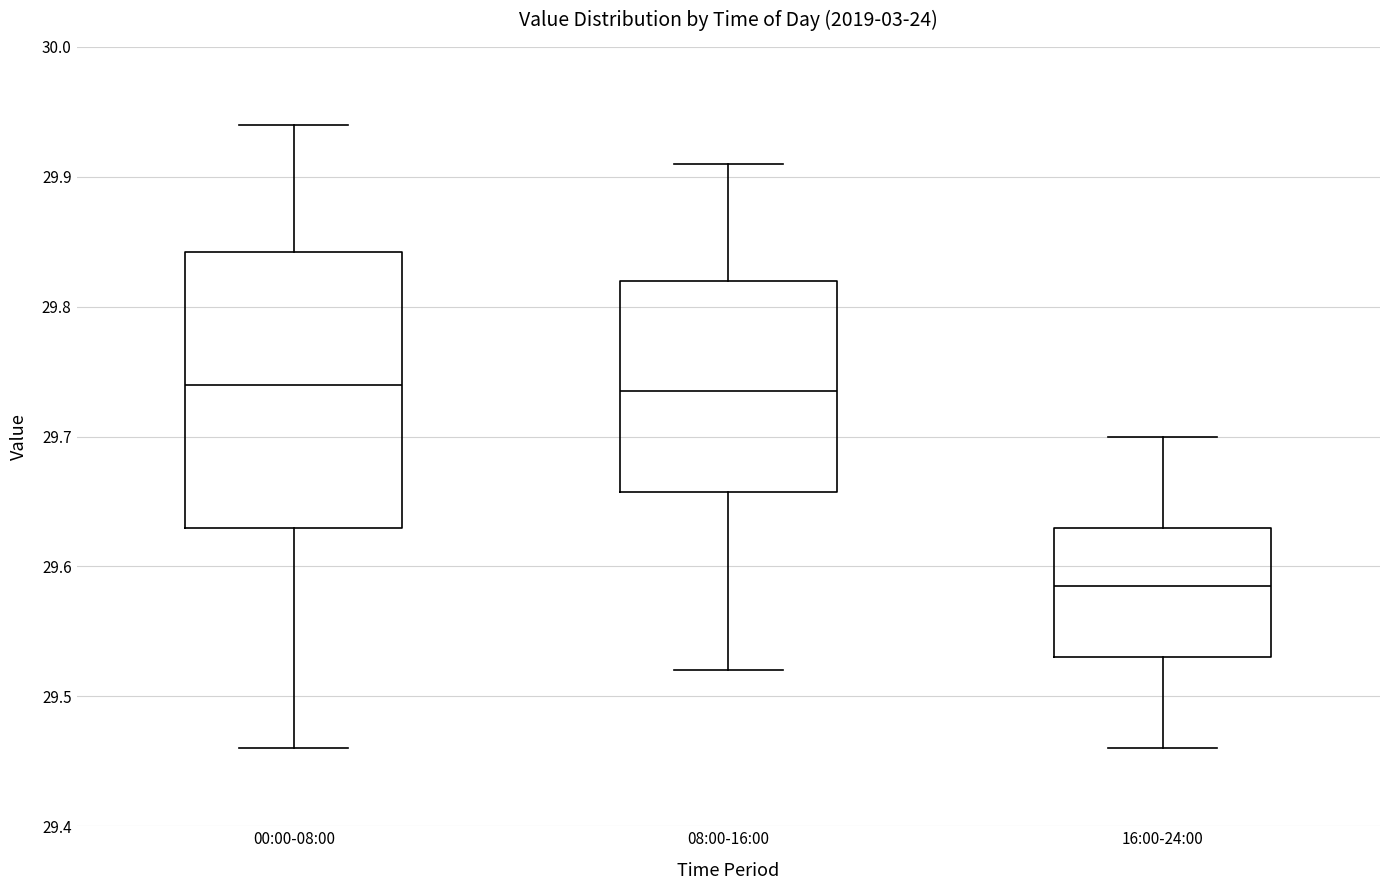

Reading left to right, transcribe this box plot: for each box, give where its median line is, the range the box spans, and where its two whiskers end, as read against the y-axis. The values are not printed on the chart, so give them approximately, as read against the axis.

00:00-08:00: median 29.74, box 29.63 to 29.84, whiskers 29.46 to 29.94
08:00-16:00: median 29.74, box 29.66 to 29.82, whiskers 29.52 to 29.91
16:00-24:00: median 29.59, box 29.53 to 29.63, whiskers 29.46 to 29.70